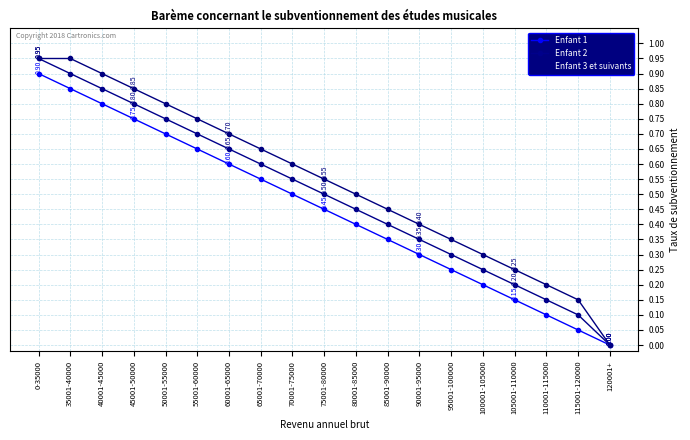

Rank the series at 65001-70000 from highest to lowest value.

Enfant 3 et suivants, Enfant 2, Enfant 1